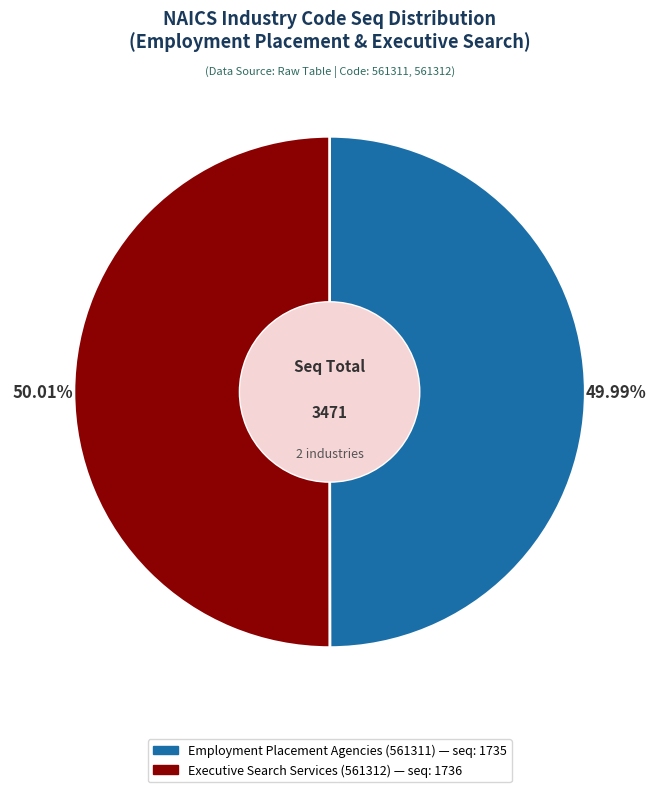

True or false: Employment Placement Agencies accounts for 50% of the total.

True